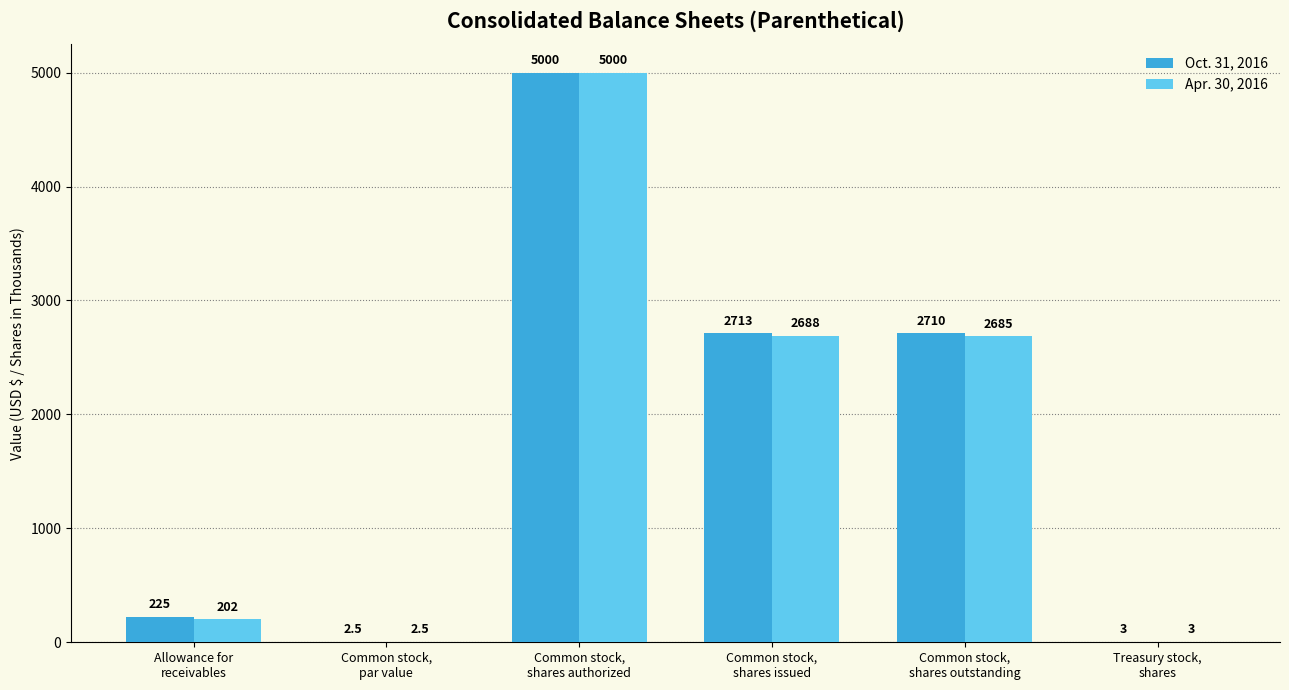

Which series has the largest total across all categories?

Oct. 31, 2016